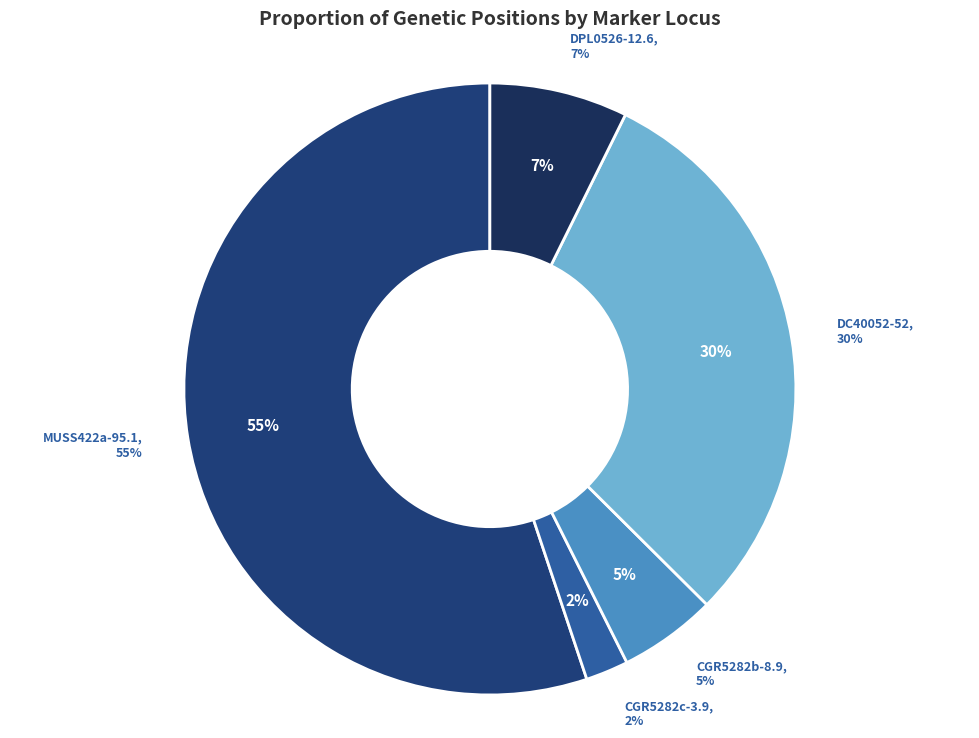

What percentage is the DPL0526-12.6 slice, to the nearest percent?

7%